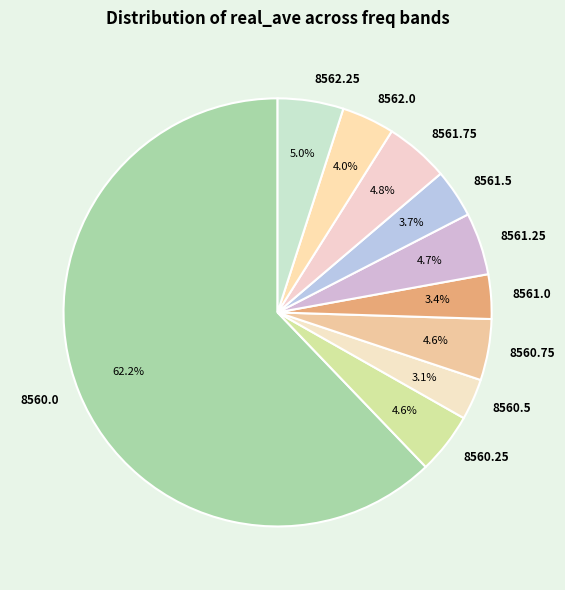

Does 8560.0 represent more than half of the total?

Yes